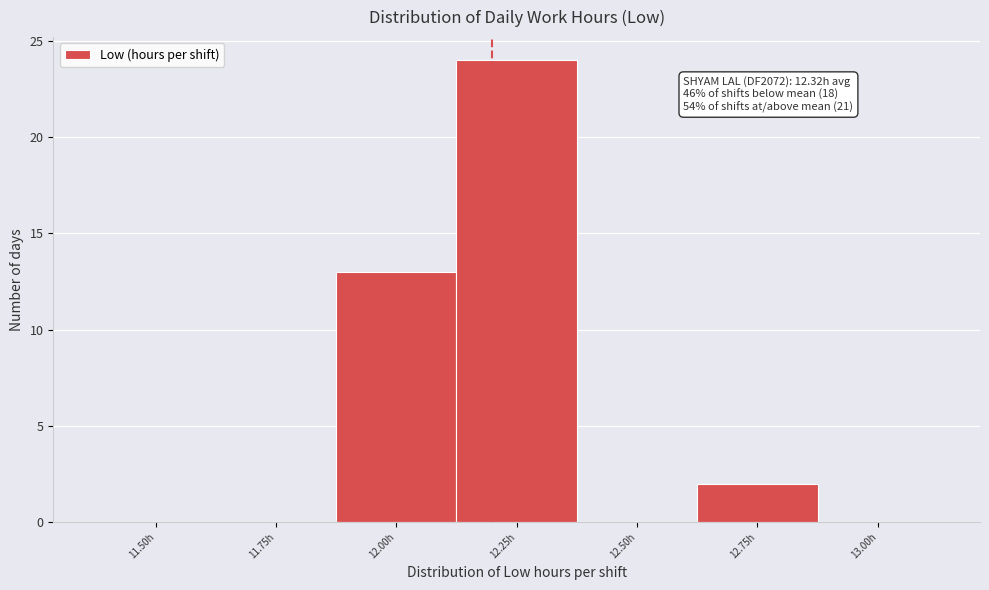

Reading left to right, list all the values displayed in this chart.

11.50h=0	11.75h=0	12.00h=13	12.25h=24	12.50h=0	12.75h=2	13.00h=0